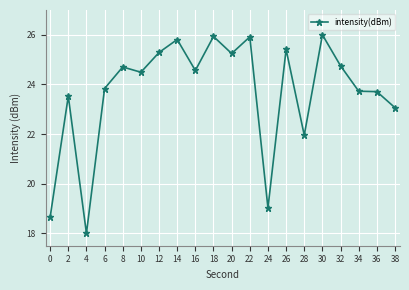

What is the change in value from 14 to 18?

+0.1